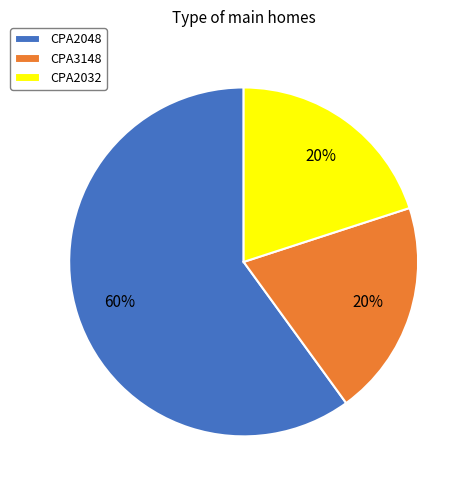

Does any single category account for the majority?

Yes